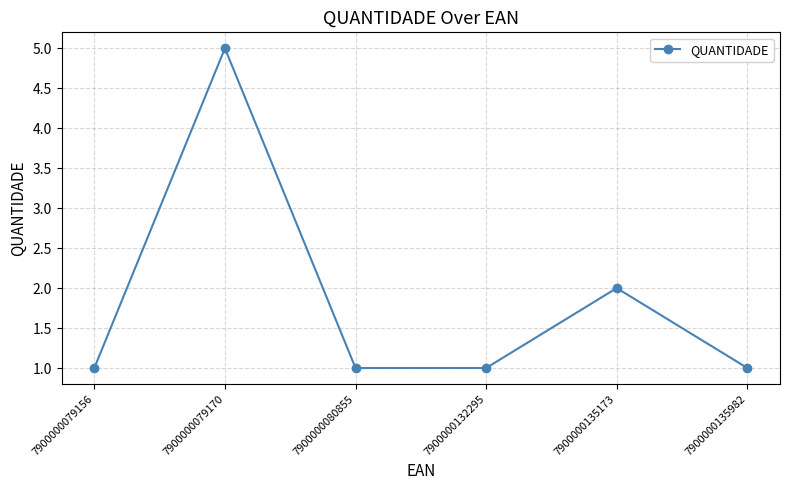

What is the ratio of the value at 7900000132295 to the value at 7900000135173?

0.5